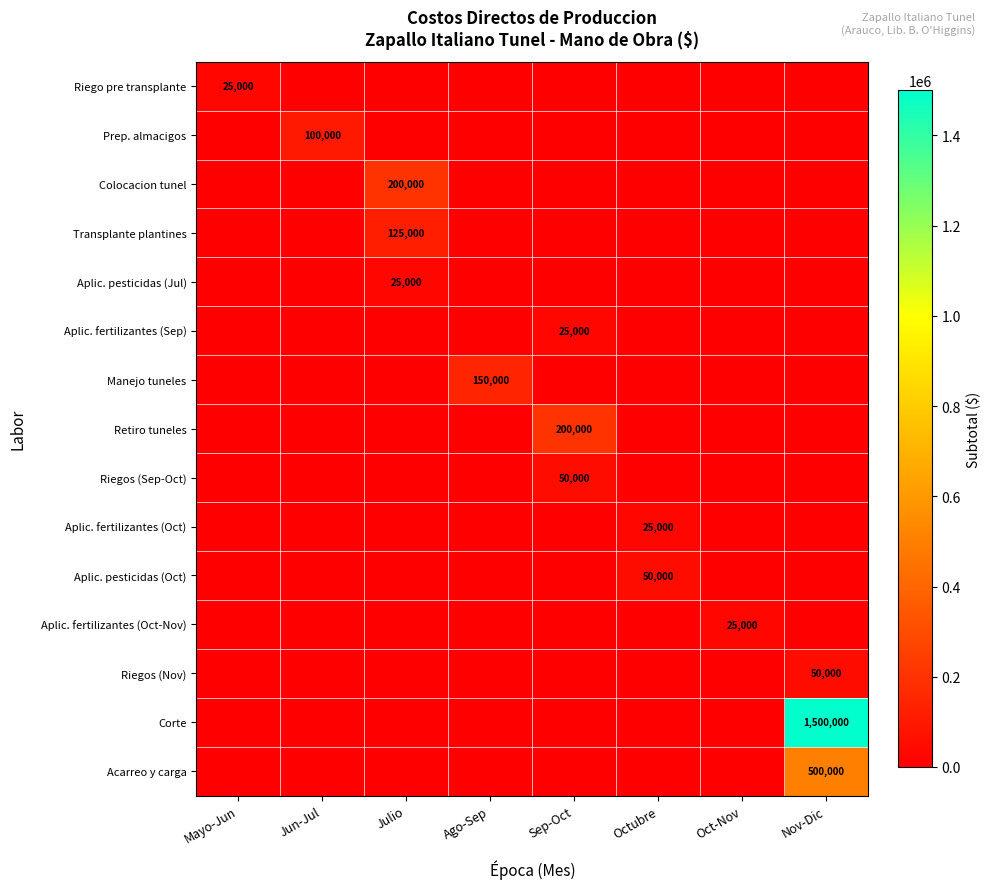

What is the total value across all series at Mayo-Jun?

25000